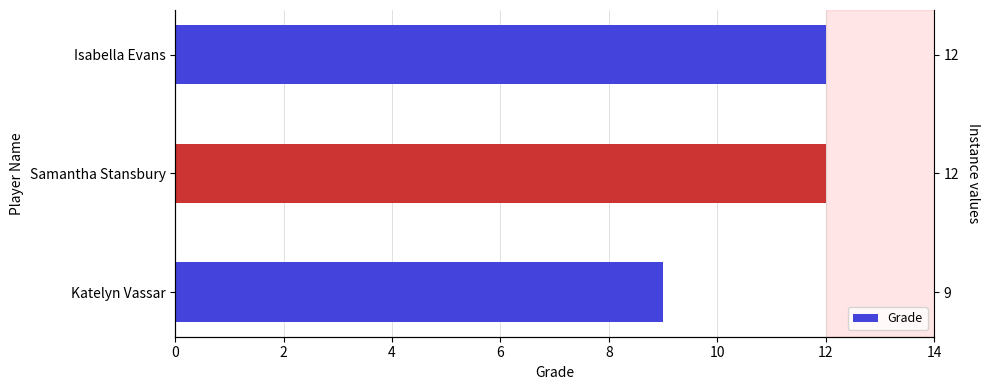

Count the values in the range 9 to 12.

3